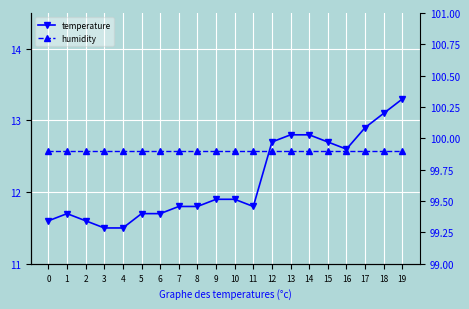

Reading left to right, extract all data points from this chart.

temperature: 11.6	11.7	11.6	11.5	11.5	11.7	11.7	11.8	11.8	11.9	11.9	11.8	12.7	12.8	12.8	12.7	12.6	12.9	13.1	13.3
humidity: 99.9	99.9	99.9	99.9	99.9	99.9	99.9	99.9	99.9	99.9	99.9	99.9	99.9	99.9	99.9	99.9	99.9	99.9	99.9	99.9